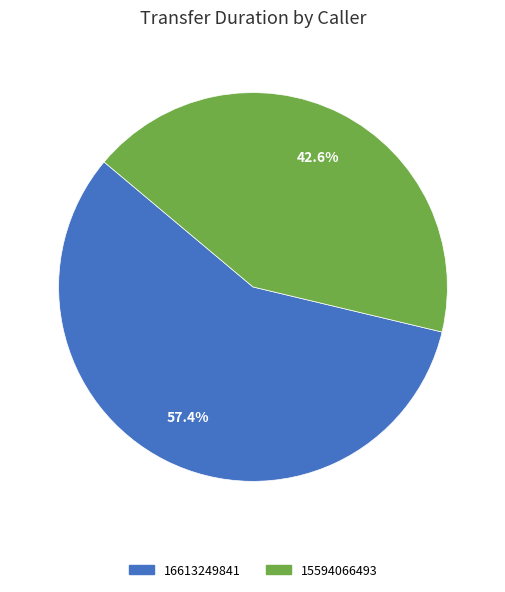

What percentage is the 16613249841 slice, to the nearest percent?

57%